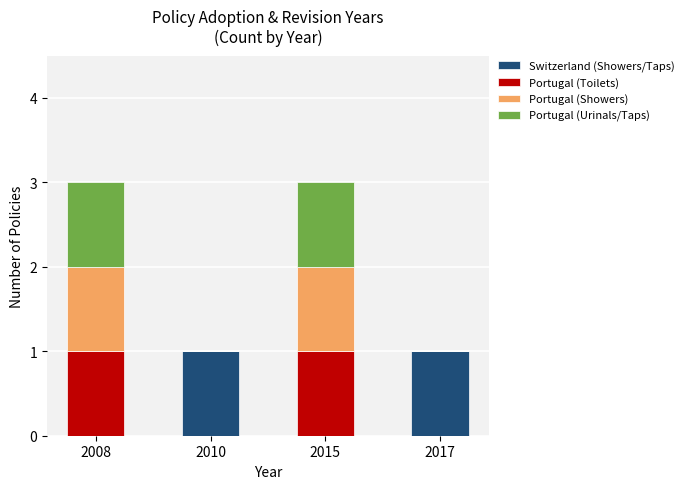

What is the sum of the Switzerland (Showers/Taps) values at 2010 and 2008?

1